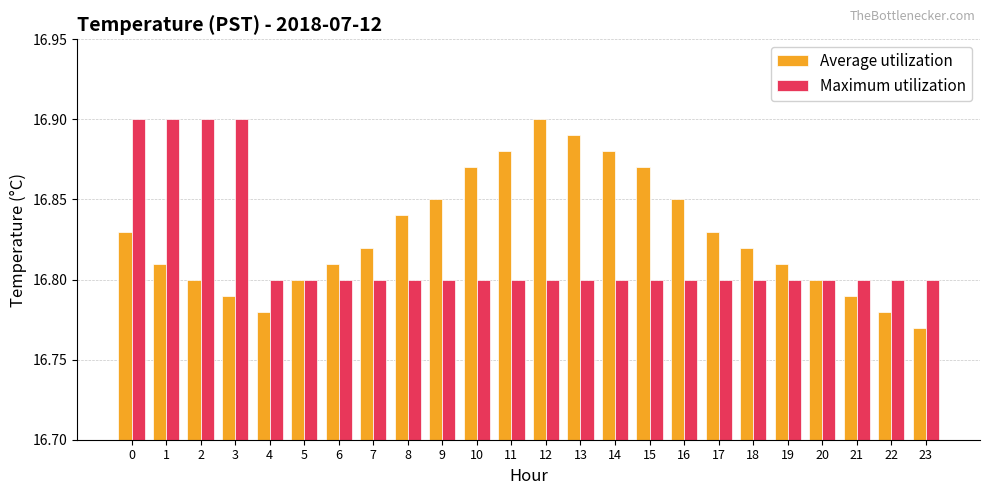

Are the bars horizontal?

No